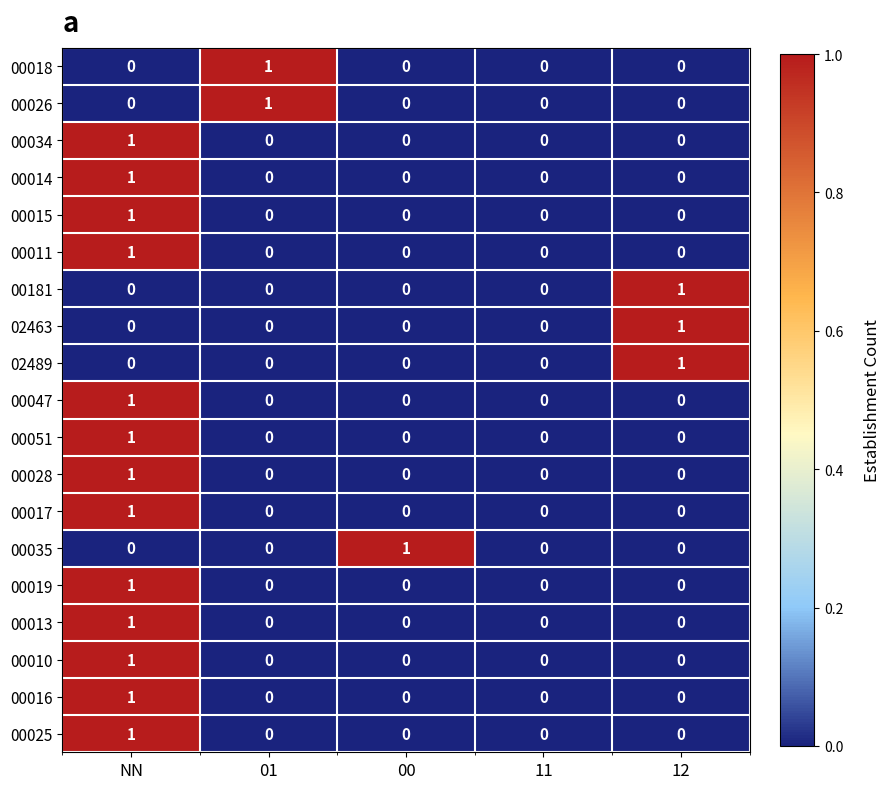

At which category is the sum across all series the highest?

NN